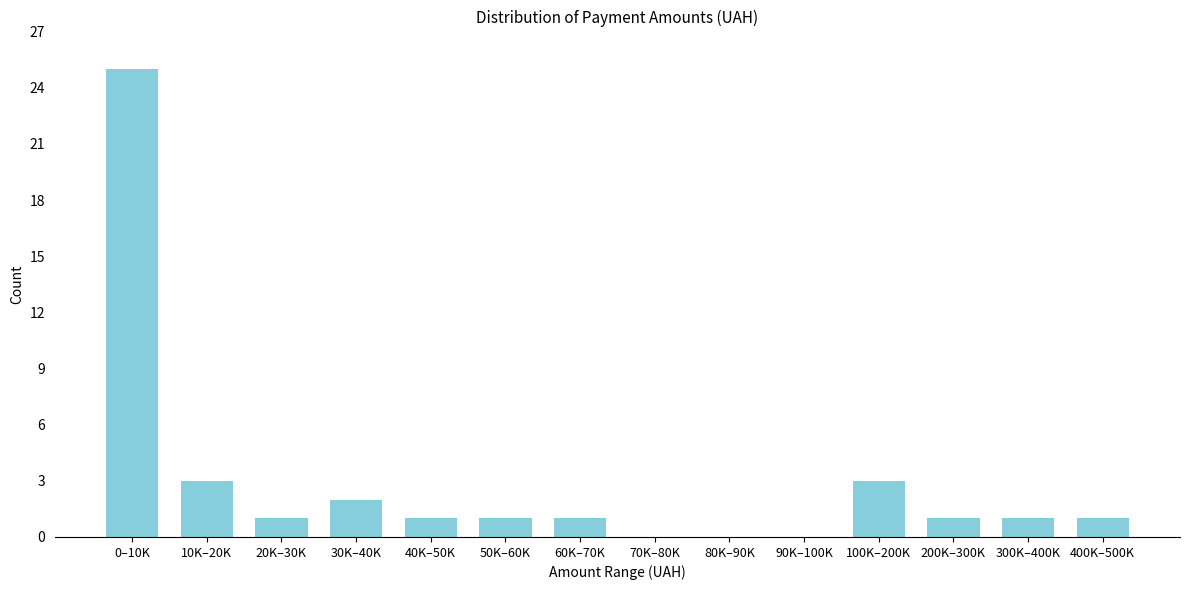

Reading left to right, transcribe all the data shown in this chart.

0–10K=25	10K–20K=3	20K–30K=1	30K–40K=2	40K–50K=1	50K–60K=1	60K–70K=1	70K–80K=0	80K–90K=0	90K–100K=0	100K–200K=3	200K–300K=1	300K–400K=1	400K–500K=1